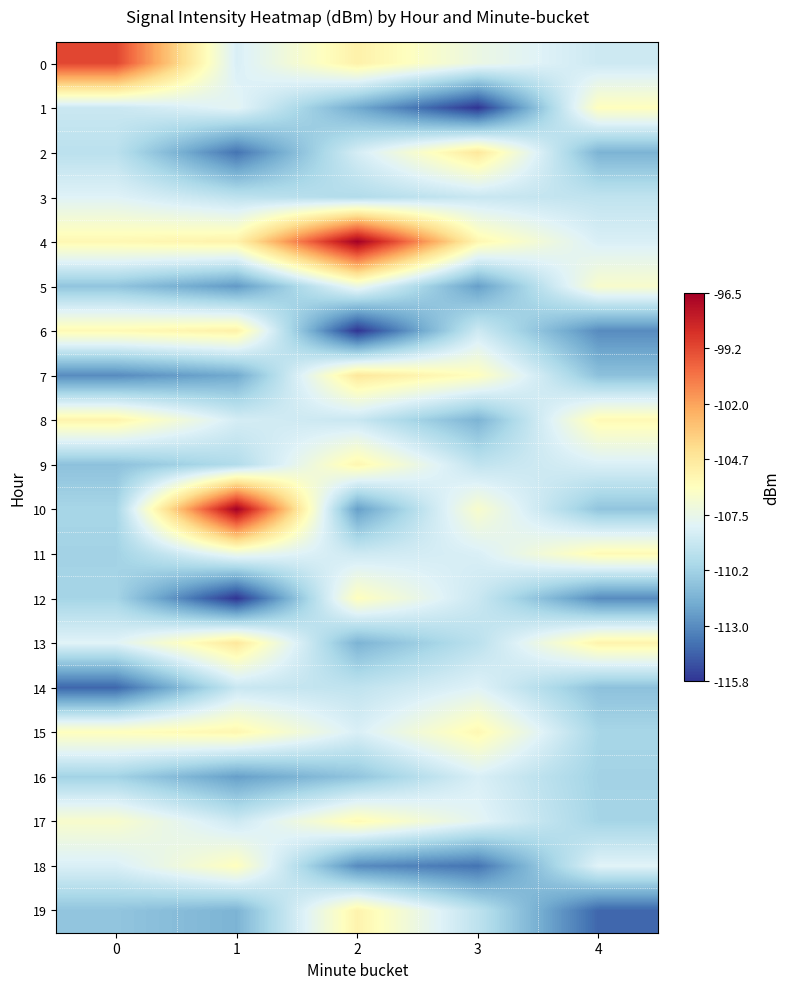

Which category has the highest value across all series?

2